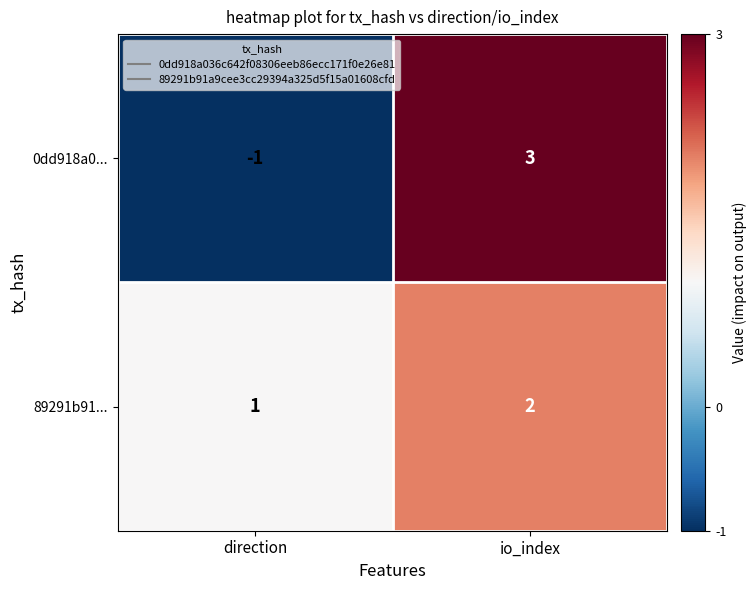

At which category is the sum across all series the highest?

io_index